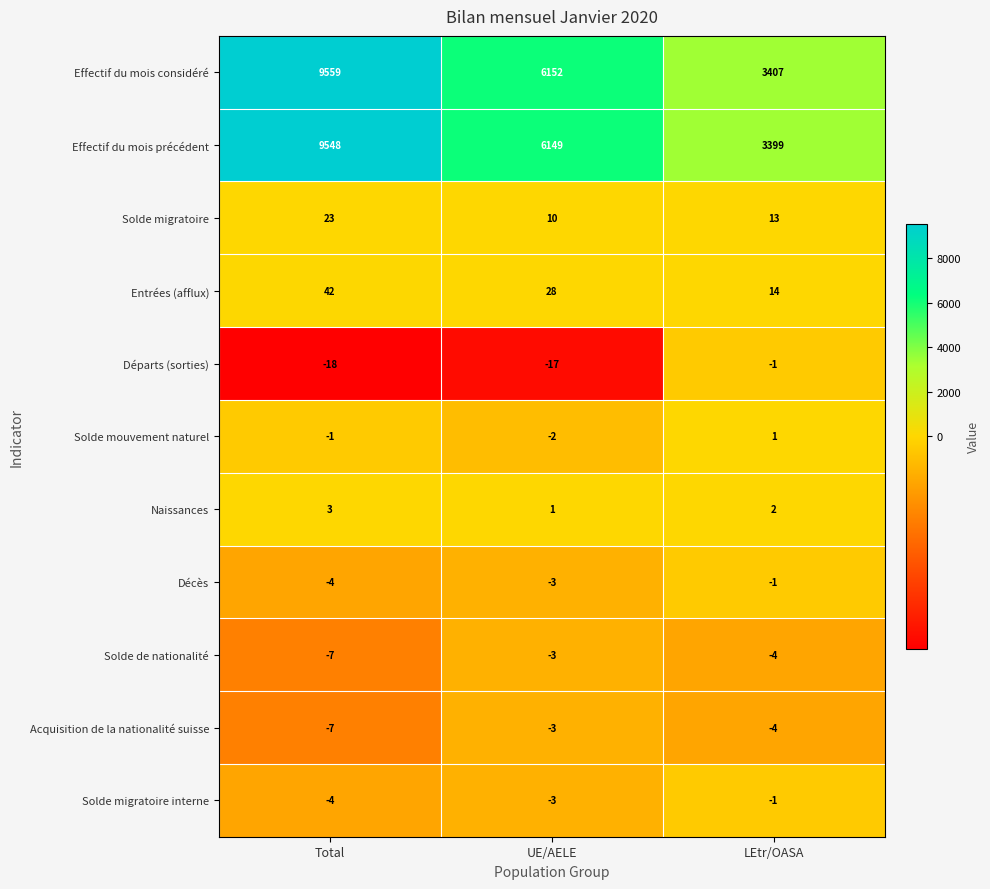

What is the spread (max minus min) of values at Total?

9577